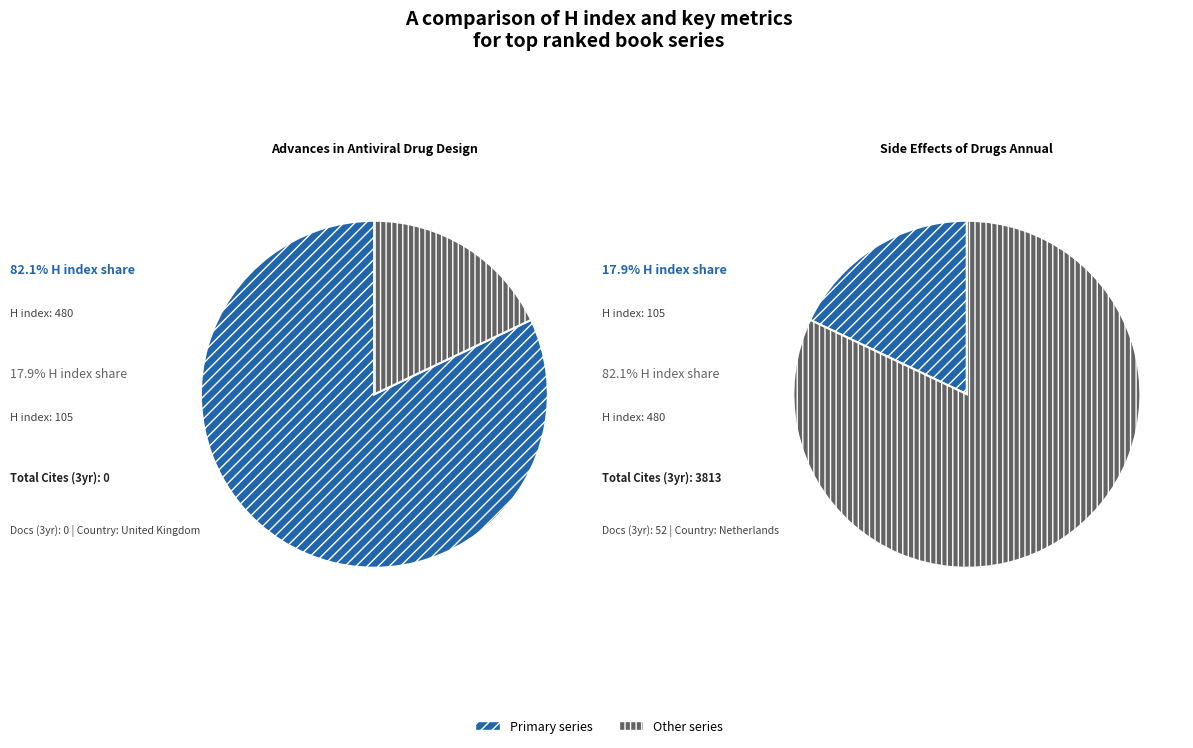

Which series has the widest spread of values?

Total Cites (3years)